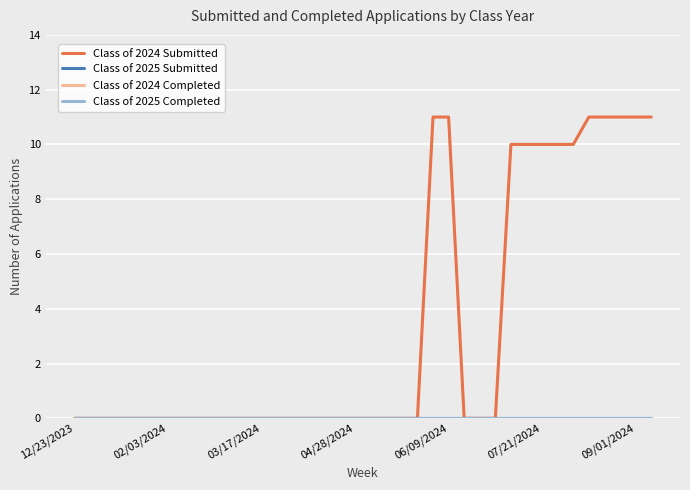

Which series has the widest spread of values?

Class of 2024 Submitted